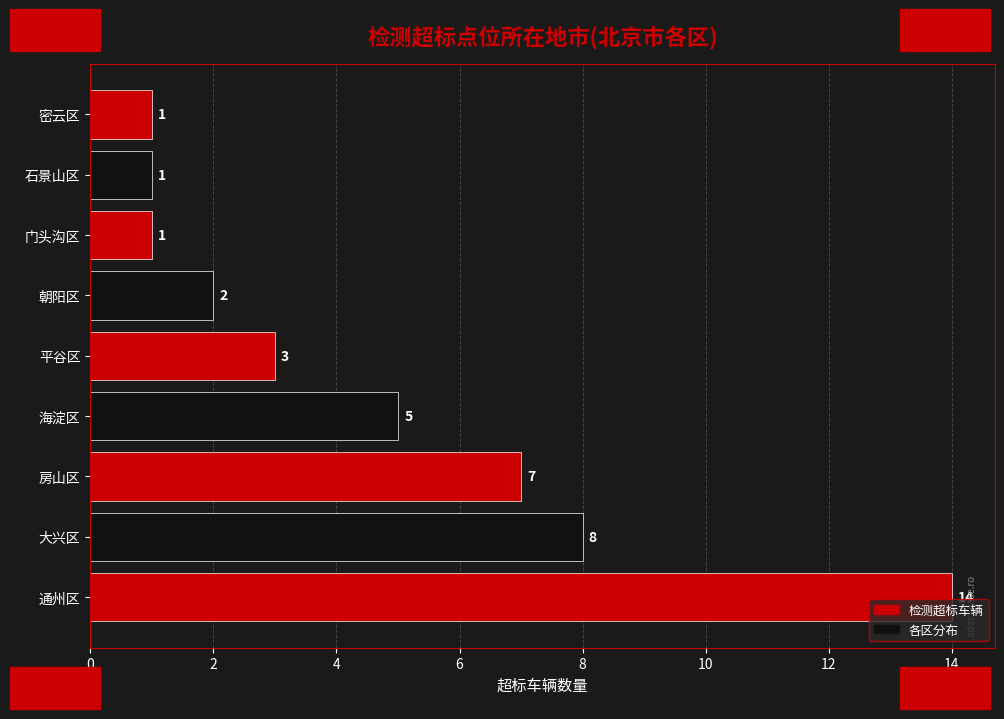

Is it true that the value at 海淀区 is 3?

False